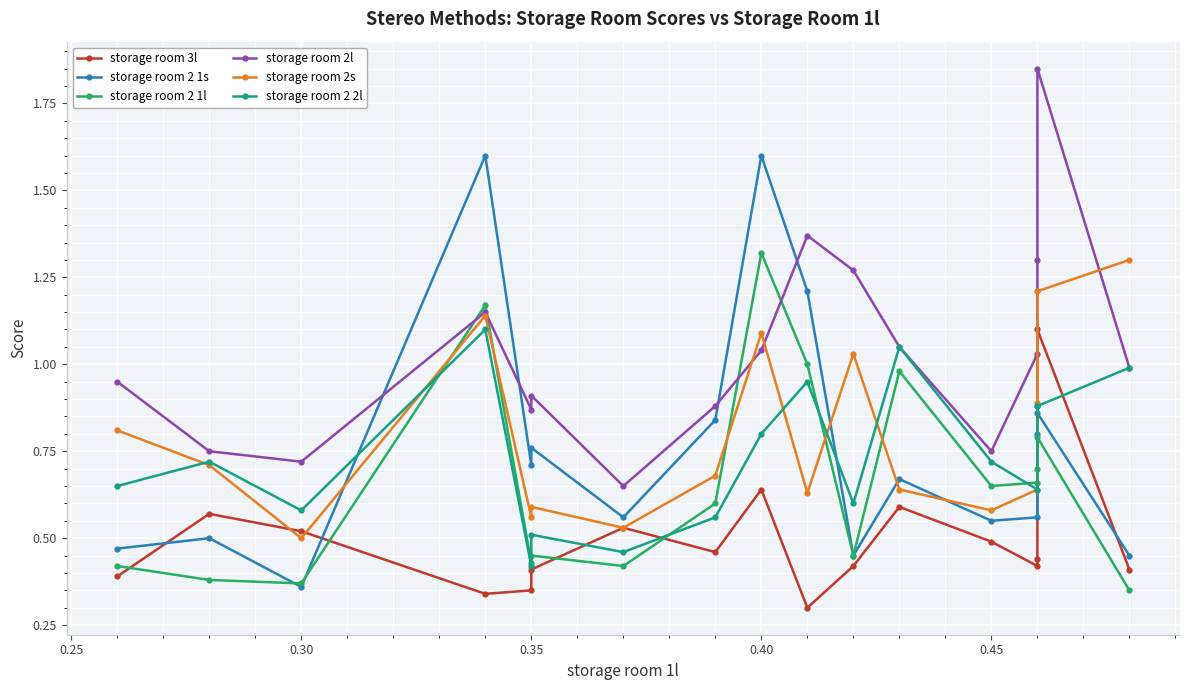

What is the sum of all storage room 2s values?

13.5